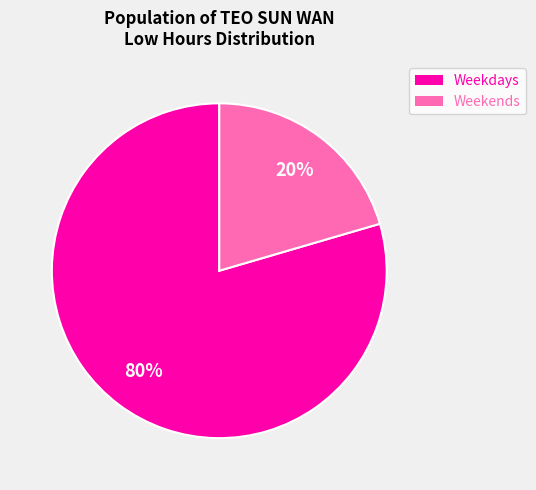

To the nearest percent, what percentage of the pie is Weekdays?

80%